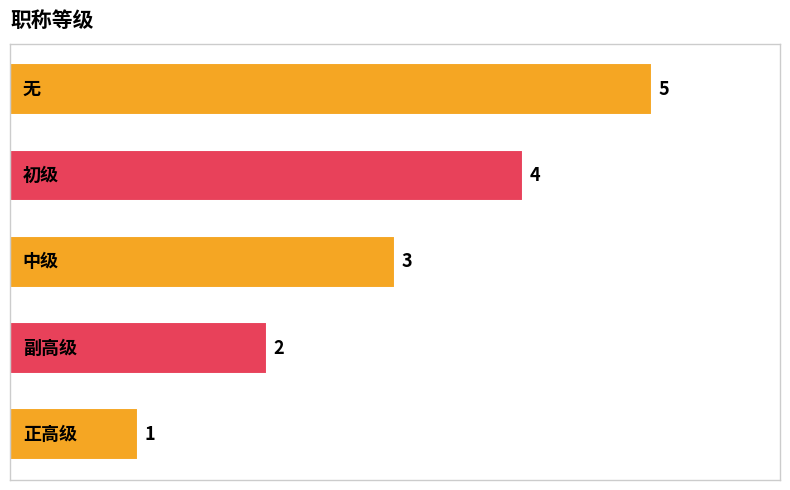

What is the greatest value displayed?

5